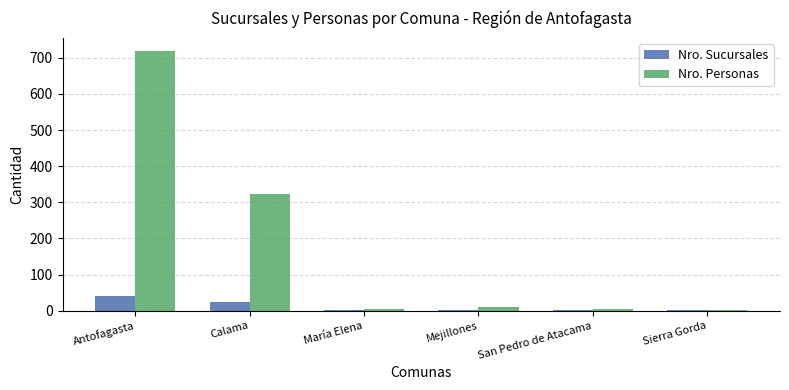

How many groups of bars are there?

6